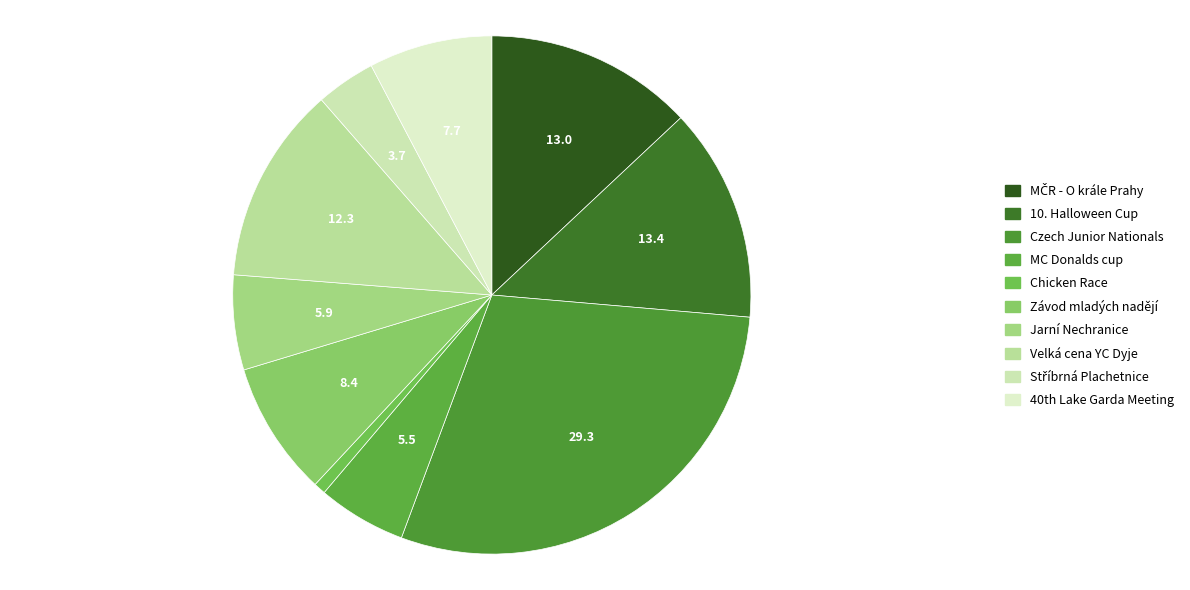

Count the number of slices in the pie.

10